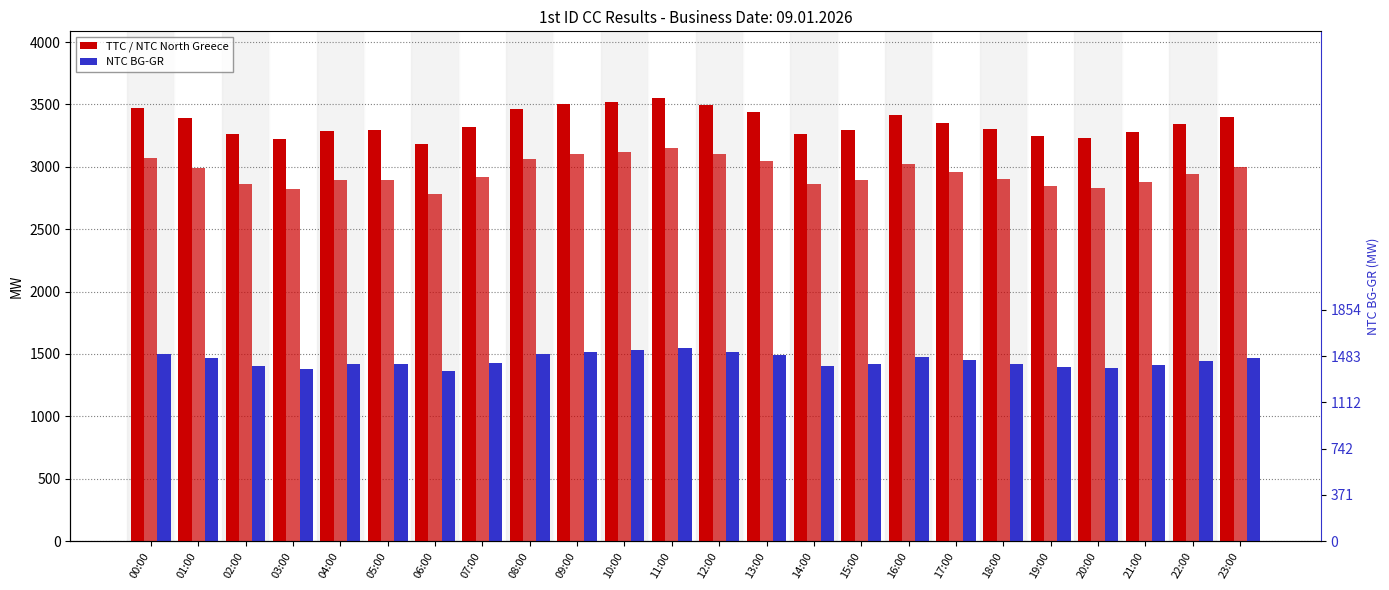

At 20:00, list the series in order from smallest to largest.

NTC BG-GR, NTC North Greece, TTC North Greece